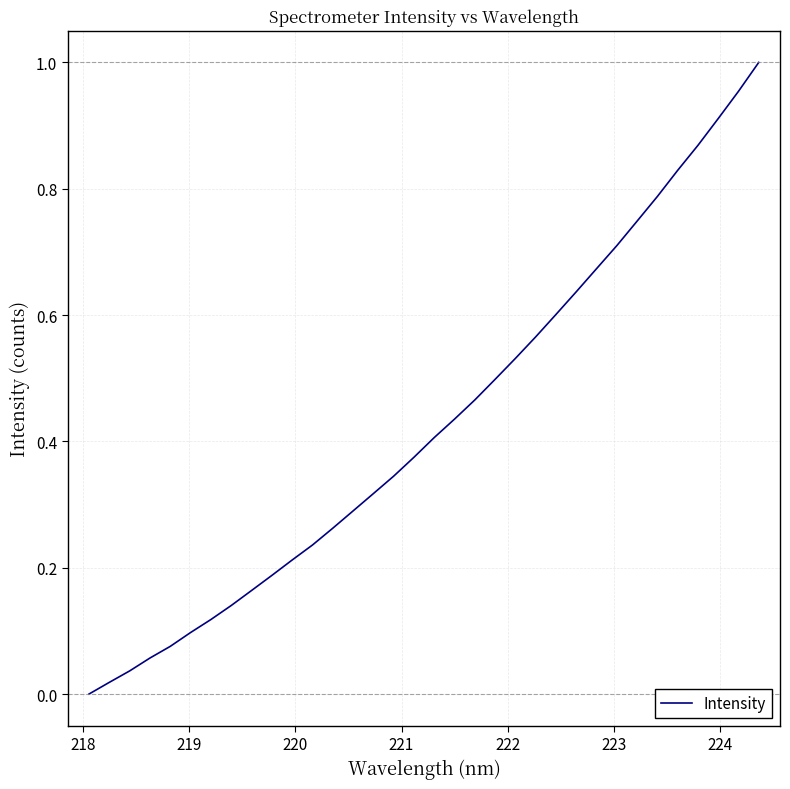

What is the value of the 18th point from the left?

0.4